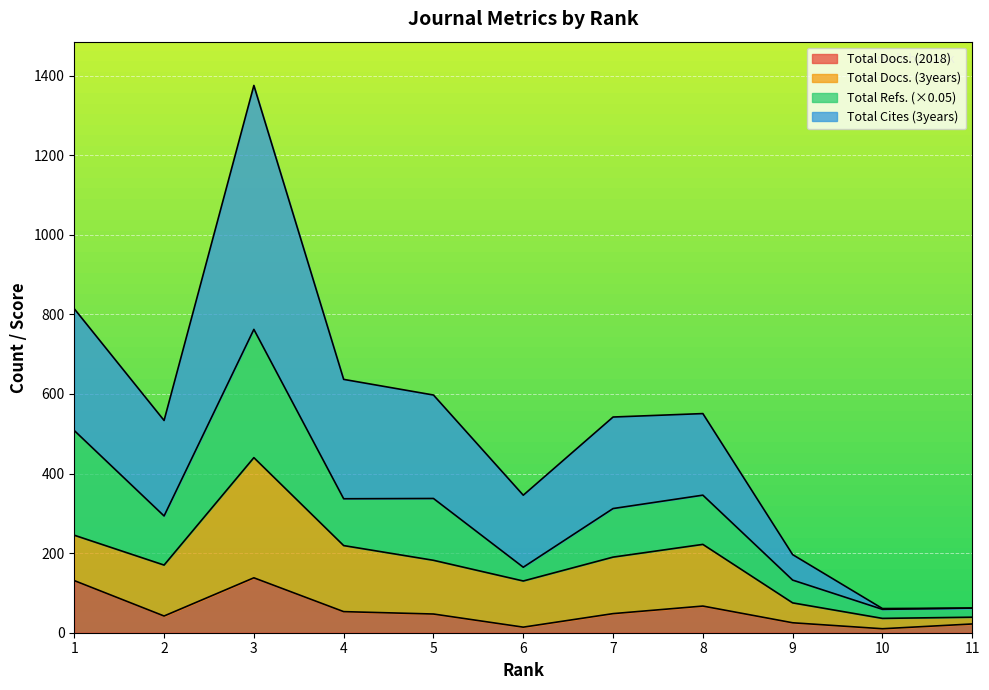

What is the maximum value for Total Docs. (2018)?

138.0